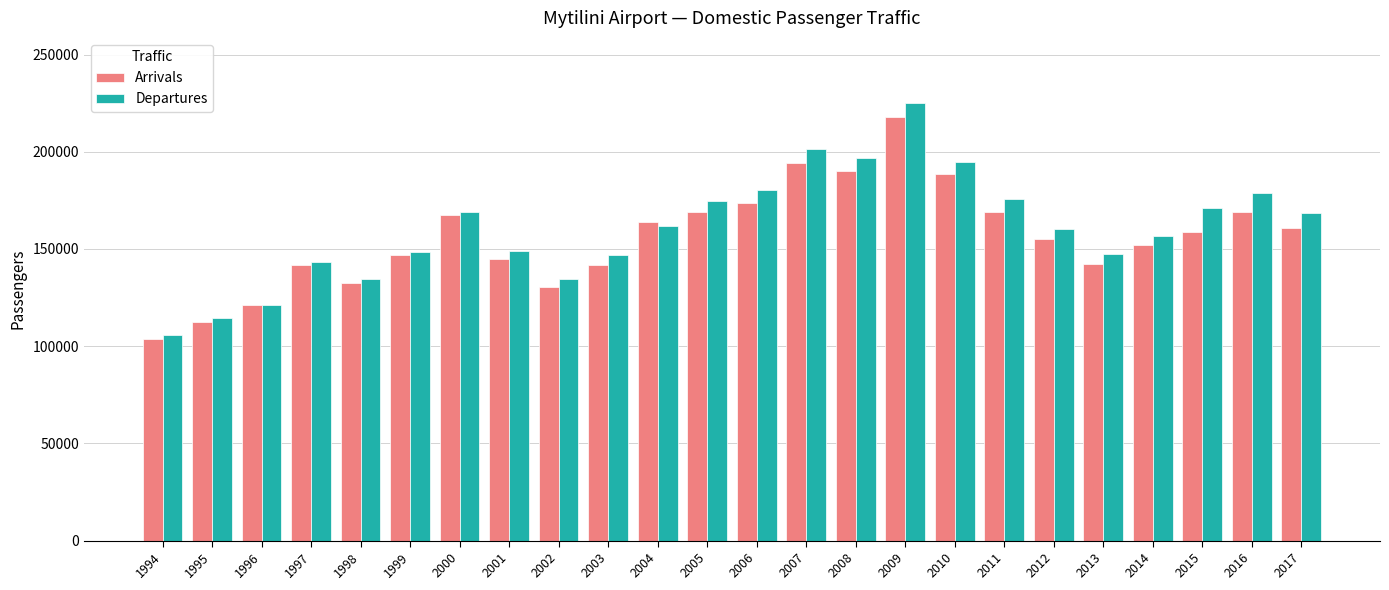

Is it true that Arrivals equals 167611 at 2000?

True